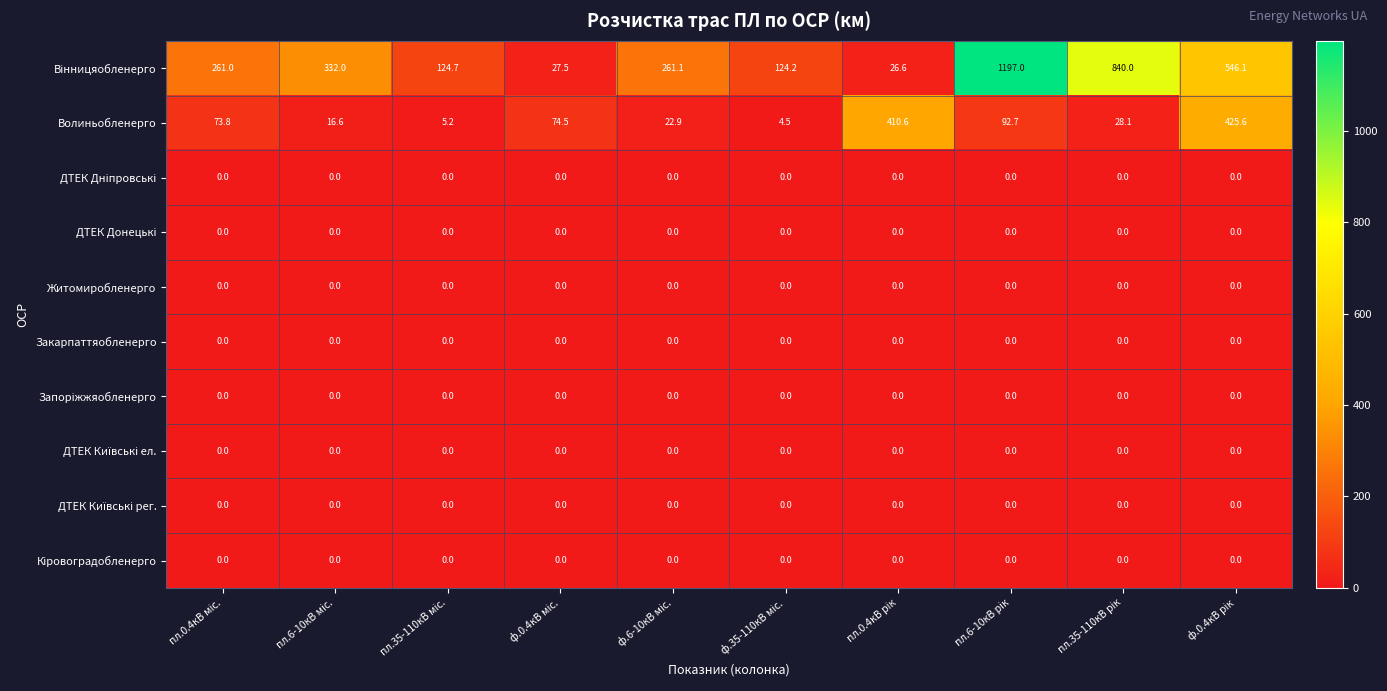

Which series has the largest total across all categories?

Вінницяобленерго